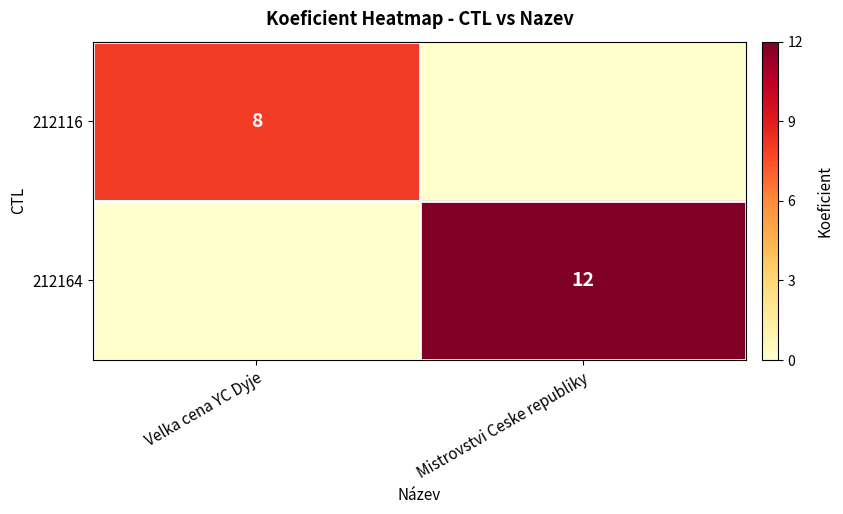

At how many categories does at least one series exceed 0?

2